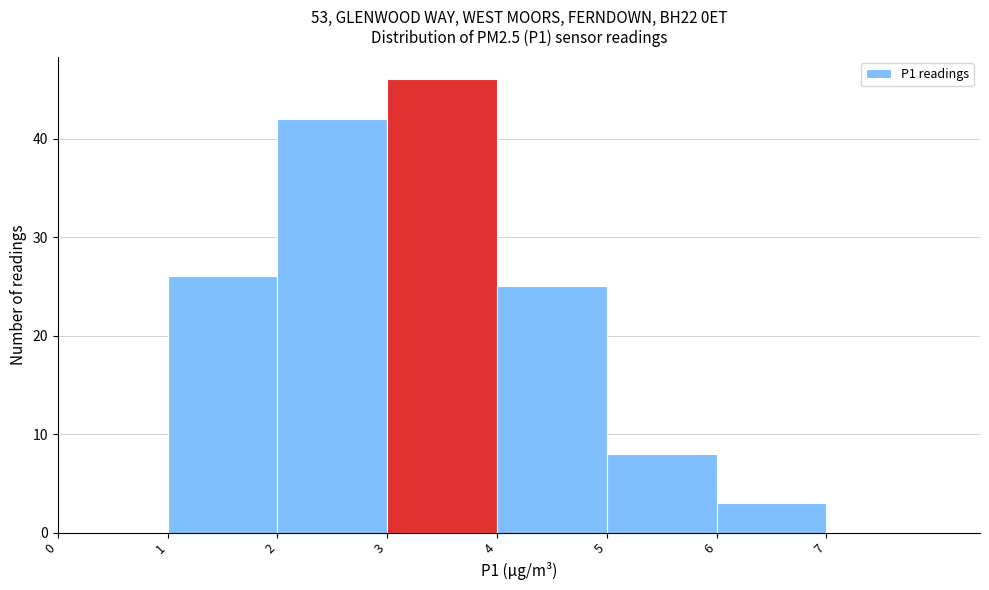

Reading left to right, transcribe this chart: for each bar, give the range it covers on the x-axis and its height. The values are not printed on the chart, so give them approximately, as read against the axis.

0 to 1: 0
1 to 2: 26
2 to 3: 42
3 to 4: 46
4 to 5: 25
5 to 6: 8
6 to 7: 3
7 to 8: 0